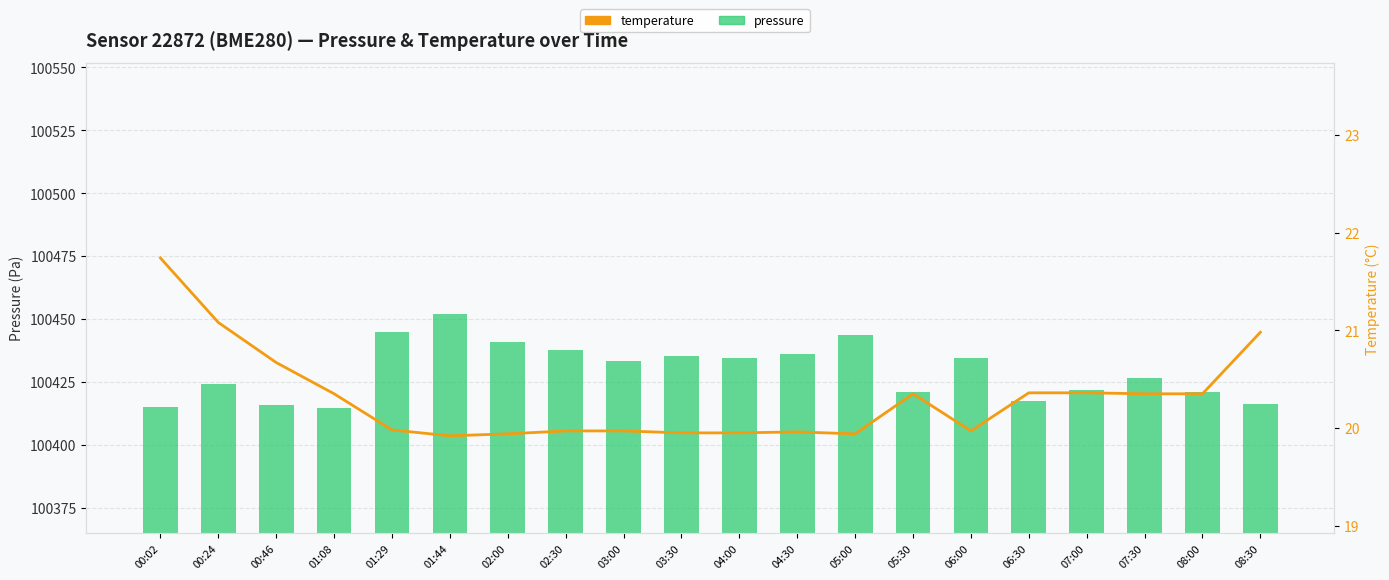

Between 01:08 and 06:30, which series saw the biggest shift?

pressure